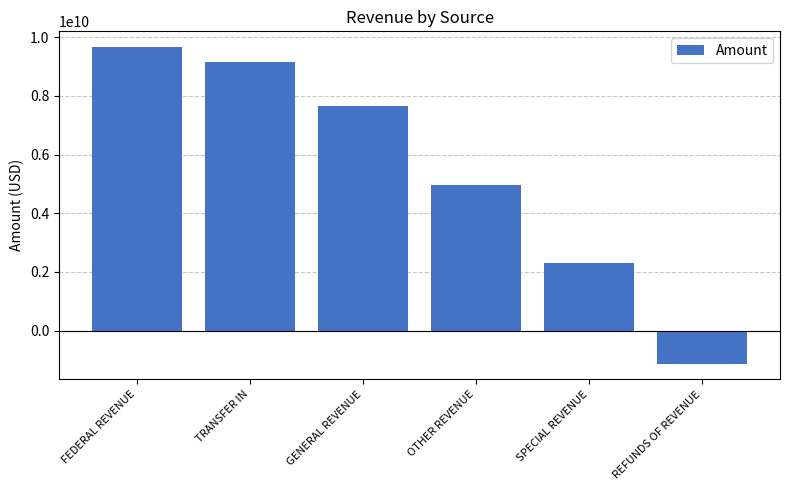

How many values are below zero?

1